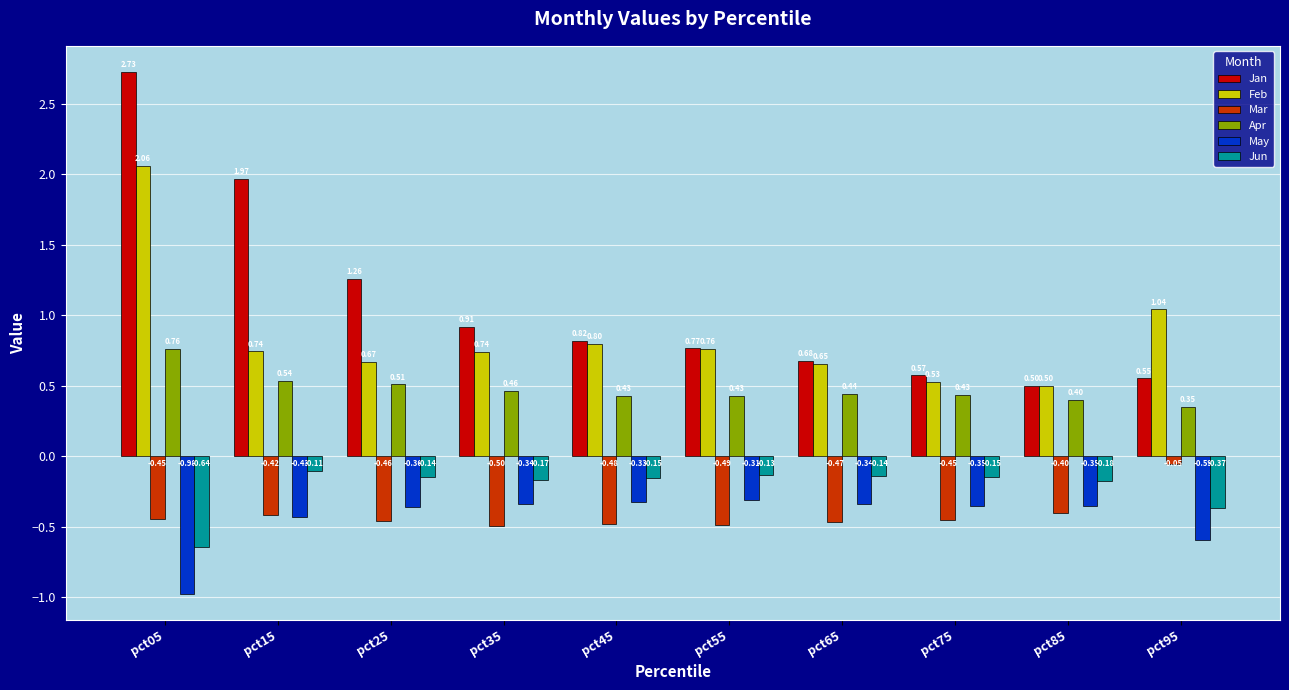

What is the difference between the second highest and minimum values in the Jan series?

1.5